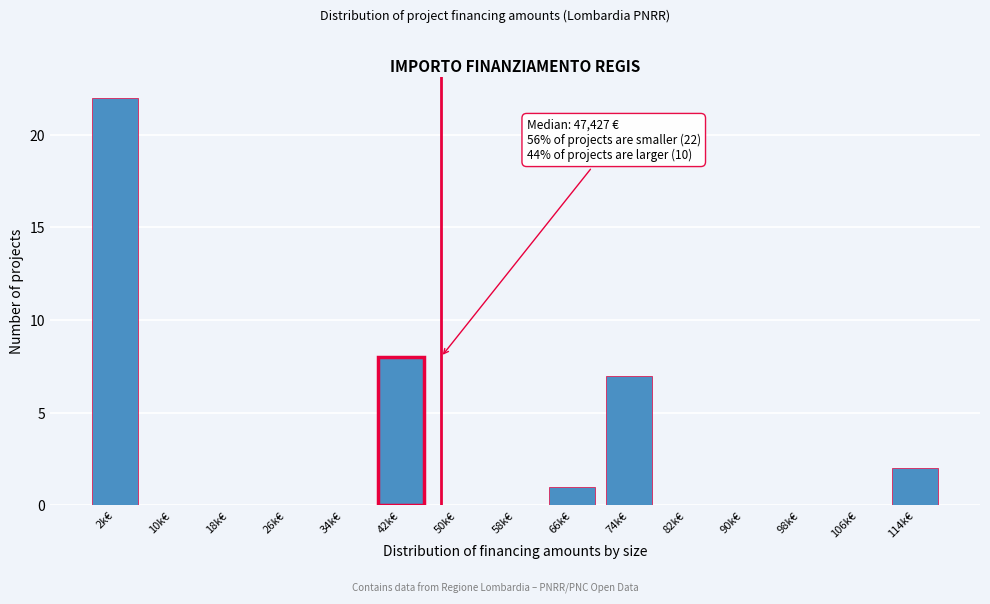

Reading right to left, transcribe all the data shown in this chart.

114k€=2	106k€=0	98k€=0	90k€=0	82k€=0	74k€=7	66k€=1	58k€=0	50k€=0	42k€=8	34k€=0	26k€=0	18k€=0	10k€=0	2k€=22